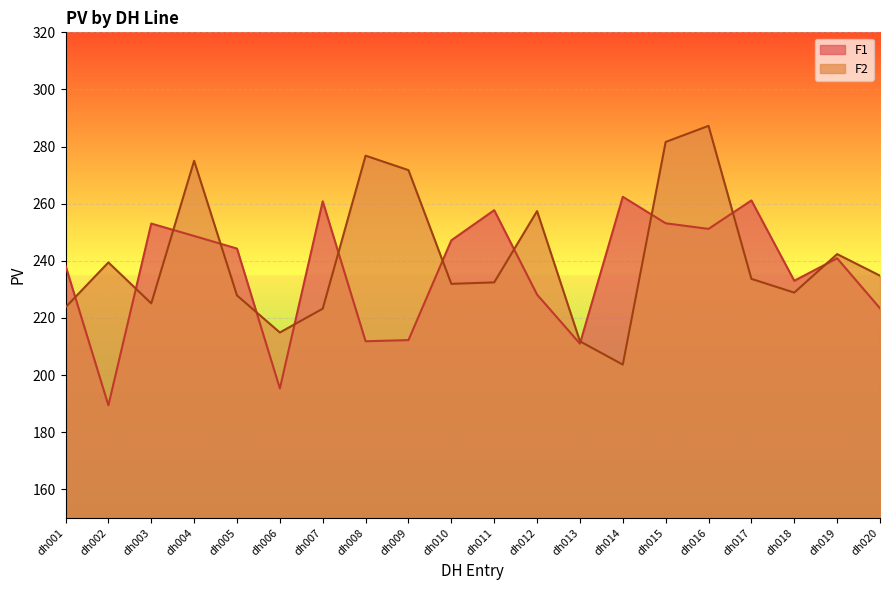

Is it true that F1 equals 178.2 at dh014?

False